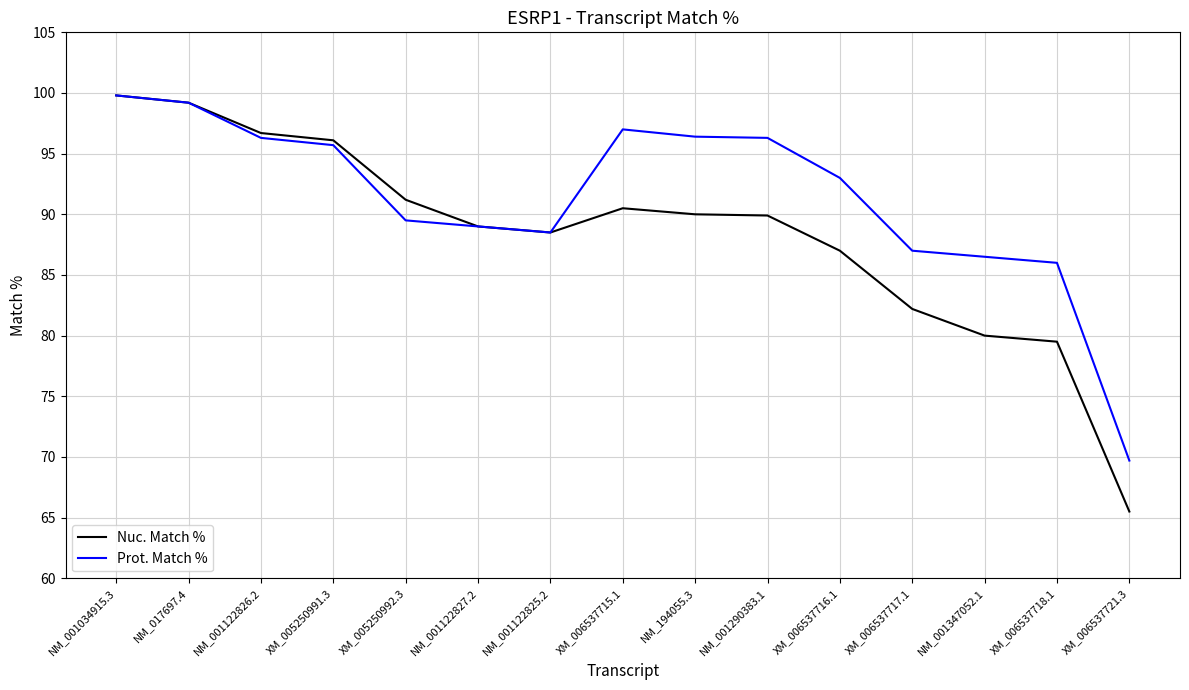

What is the highest value of the Prot. Match % series?

99.8